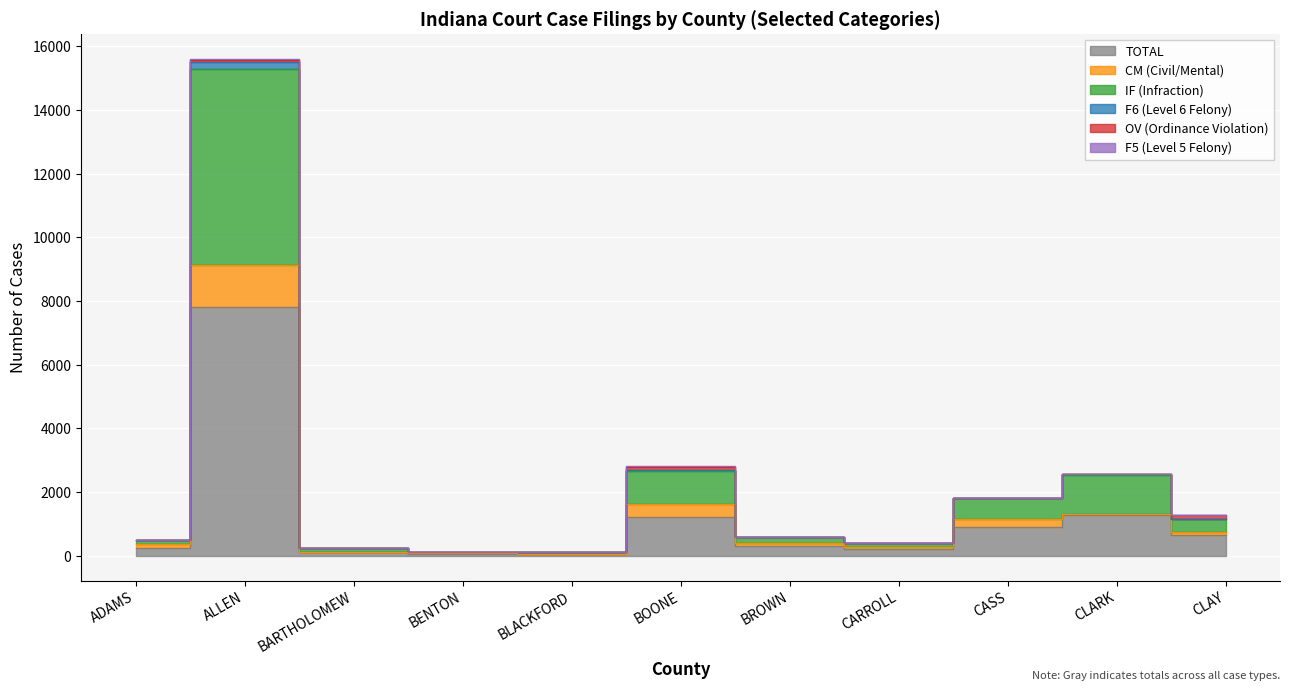

What is the label of the 8th point from the right?

BENTON